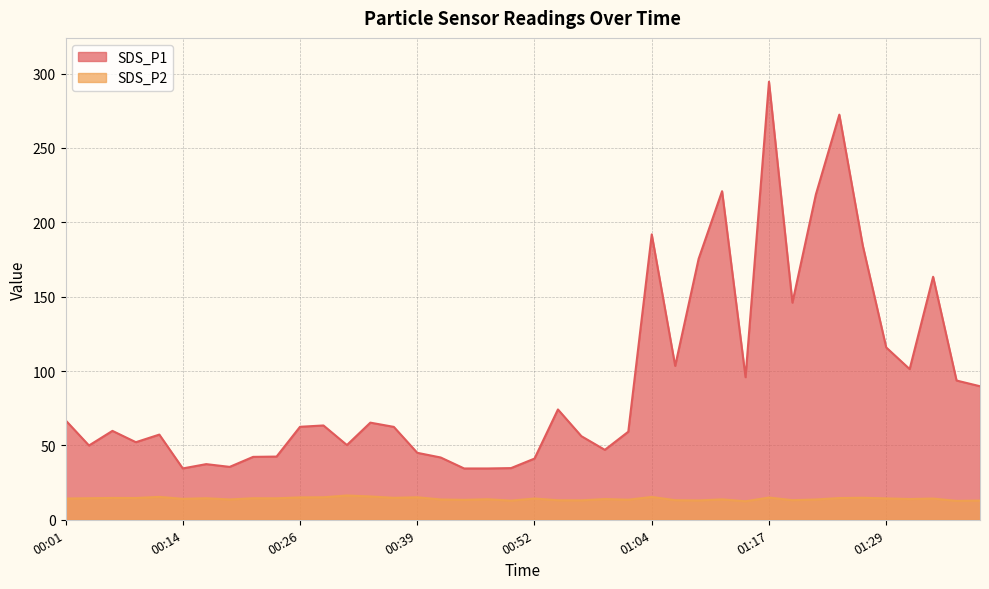

In SDS_P1, how many points are lower than both neighbors (excluding endpoints)?

10